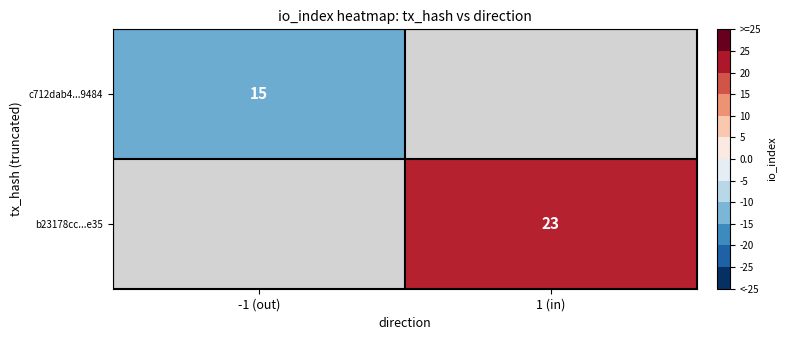

Is the value of c712dab4...9484 at -1 (out) greater than the value of b23178cc...e35 at 1 (in)?

No